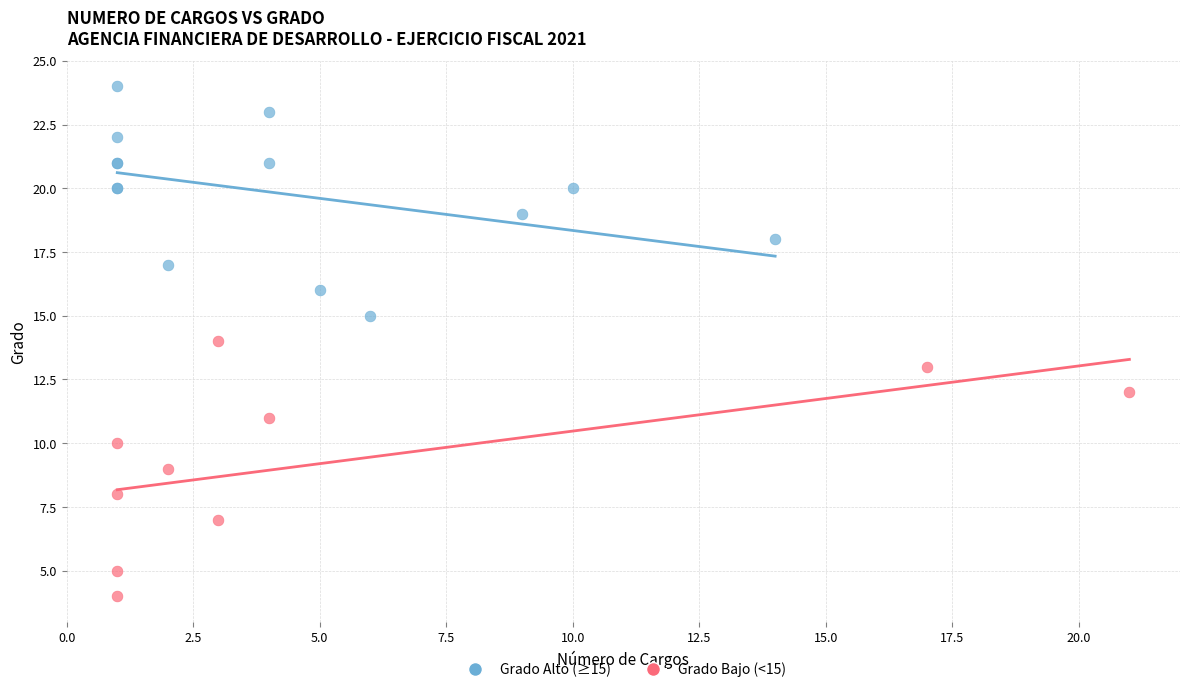

Which series contains the highest Y value?

Grado Alto (≥15)